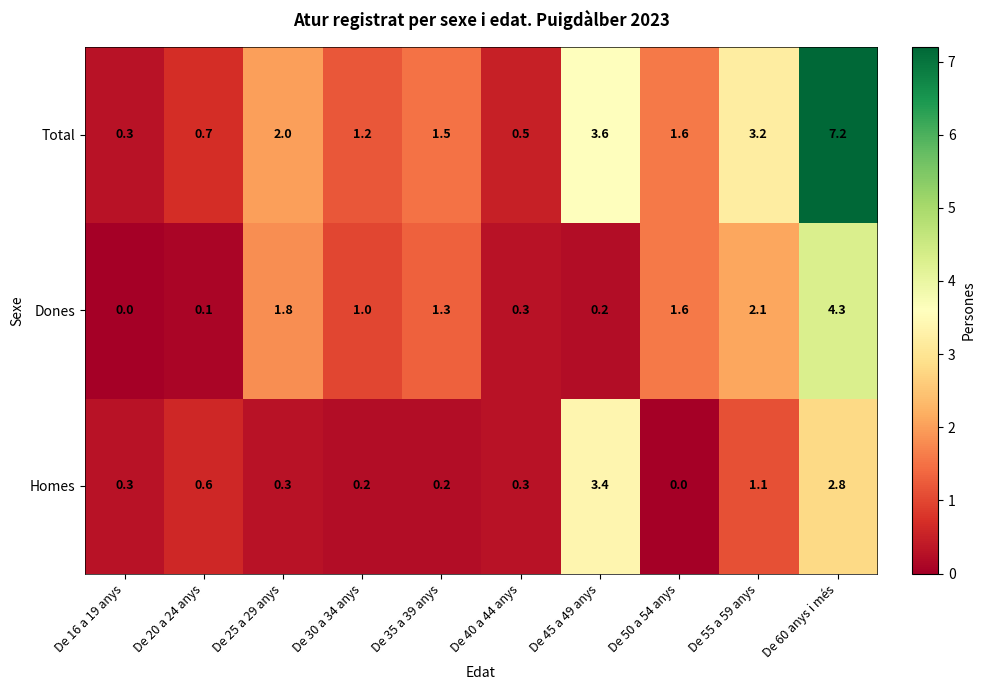

Rank the series by their maximum value, from lowest to highest.

Homes, Dones, Total